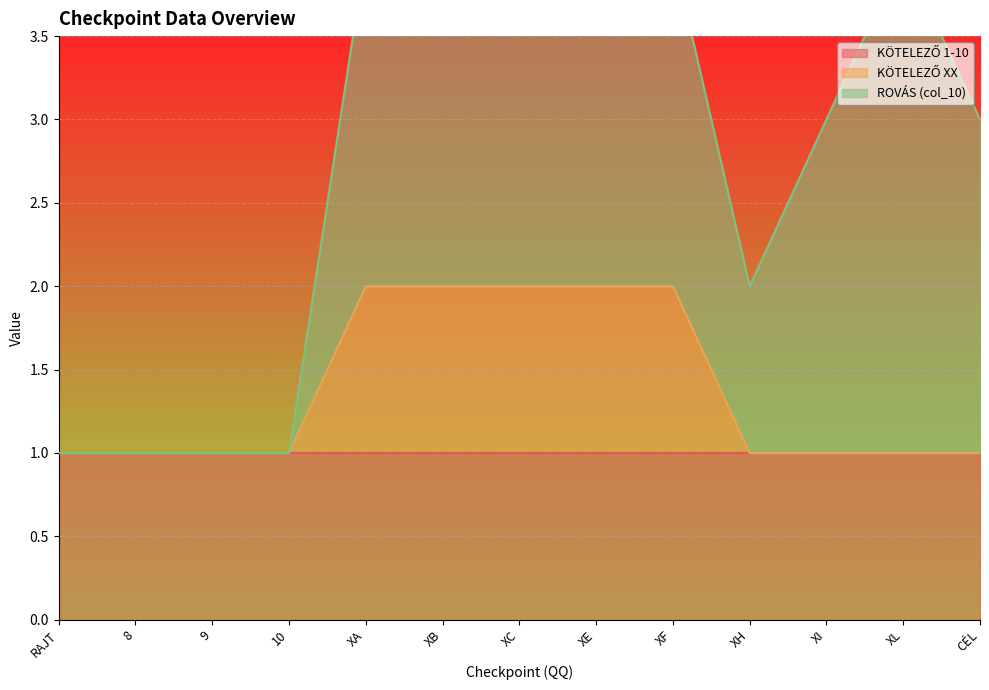

What is the minimum value for KÖTELEZŐ 1-10?

1